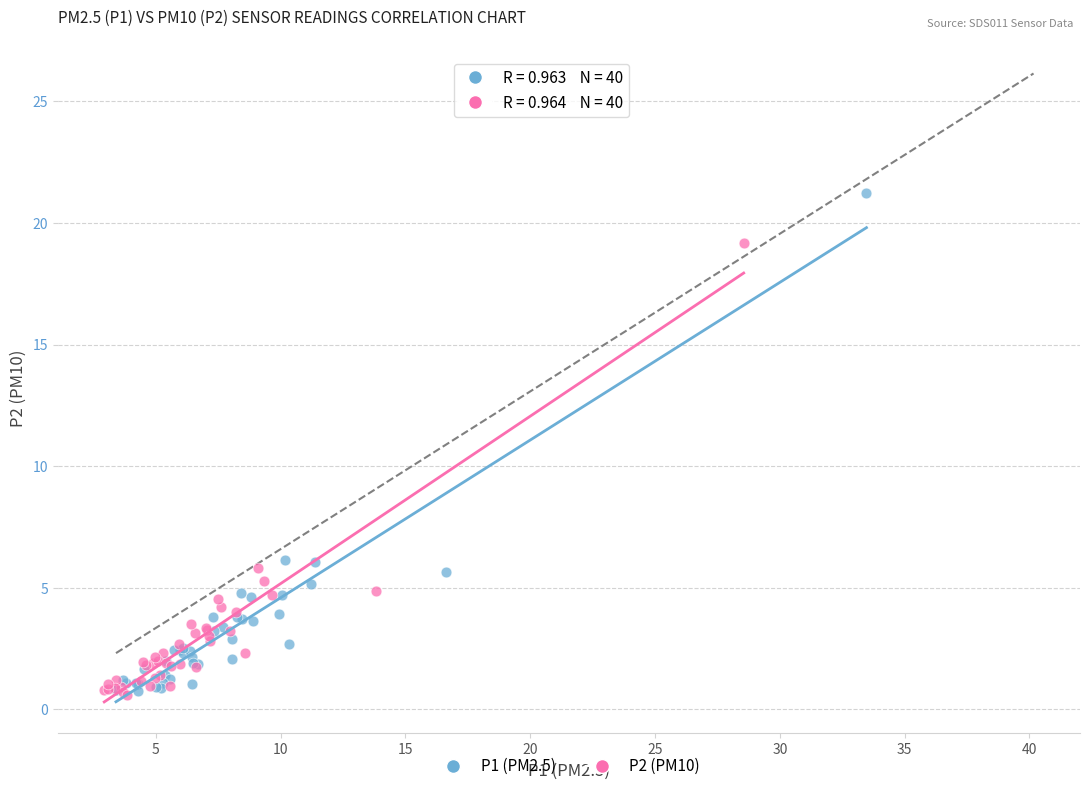

Which series has the largest Y range (max minus min)?

P1 (PM2.5)